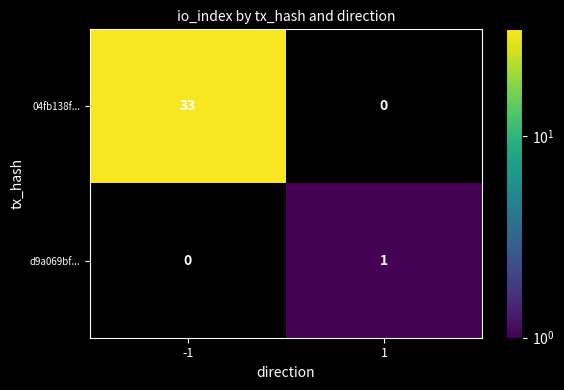

At how many categories does at least one series exceed 10?

1